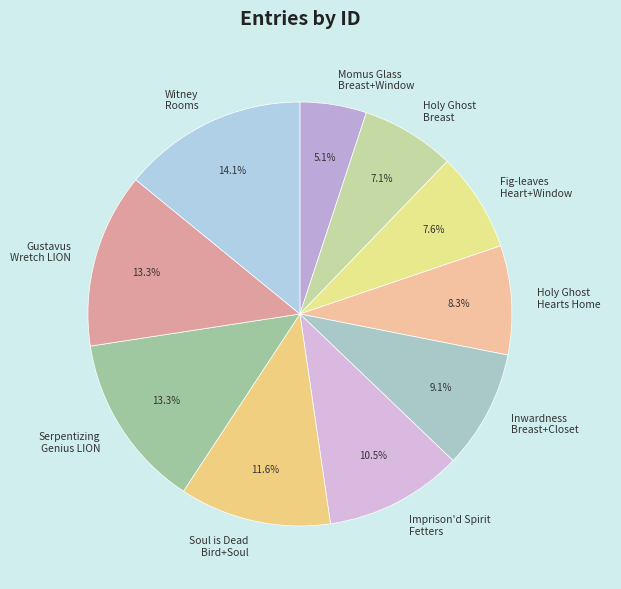

How much of the chart is everything except Inwardness Breast+Closet?

90.9%